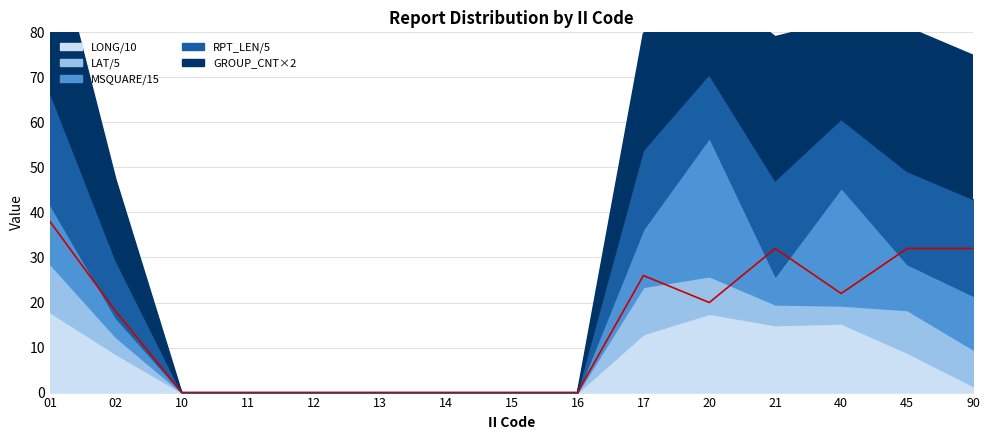

Where is the data nearest to the value 19?

02